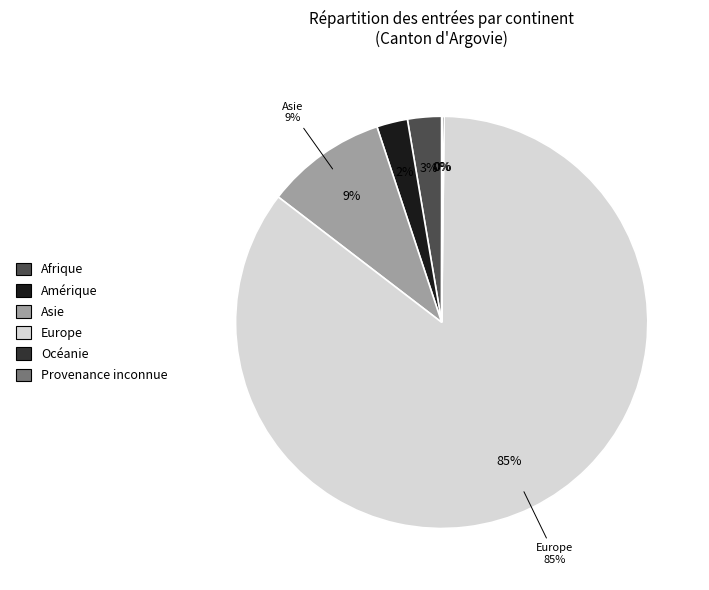

To the nearest percent, what is the difference between the Europe and Asie slice percentages?

76%